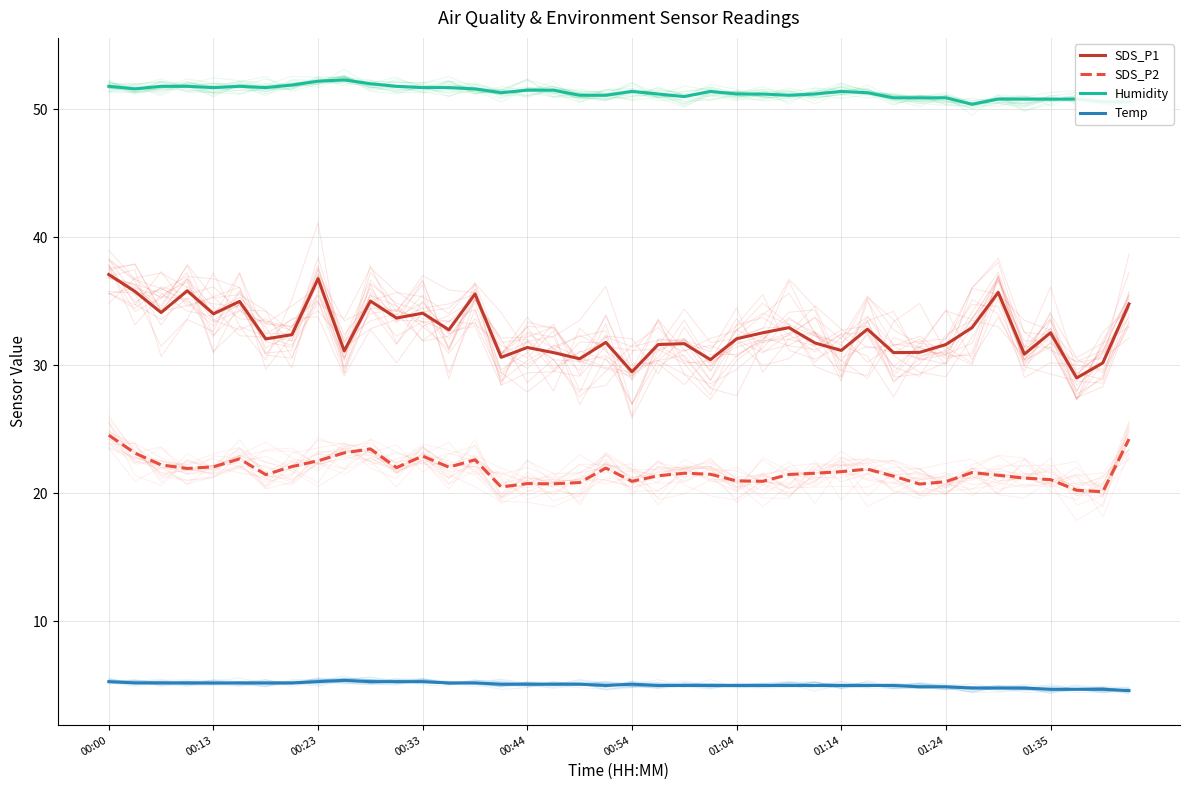

What is the highest value of the SDS_P1 series?

37.1